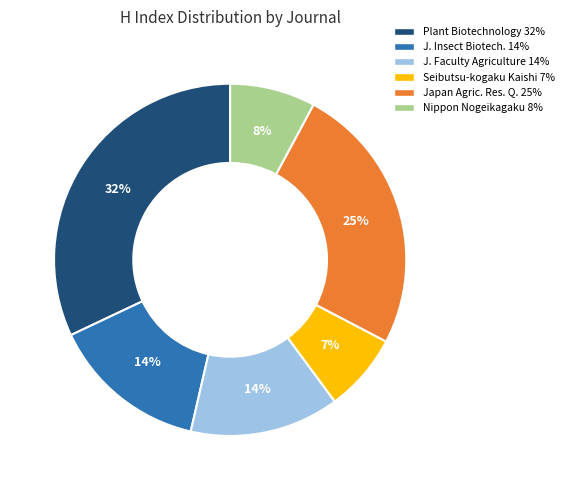

Combined, do J. Faculty Agriculture 14% and Plant Biotechnology 32% account for over 50%?

No